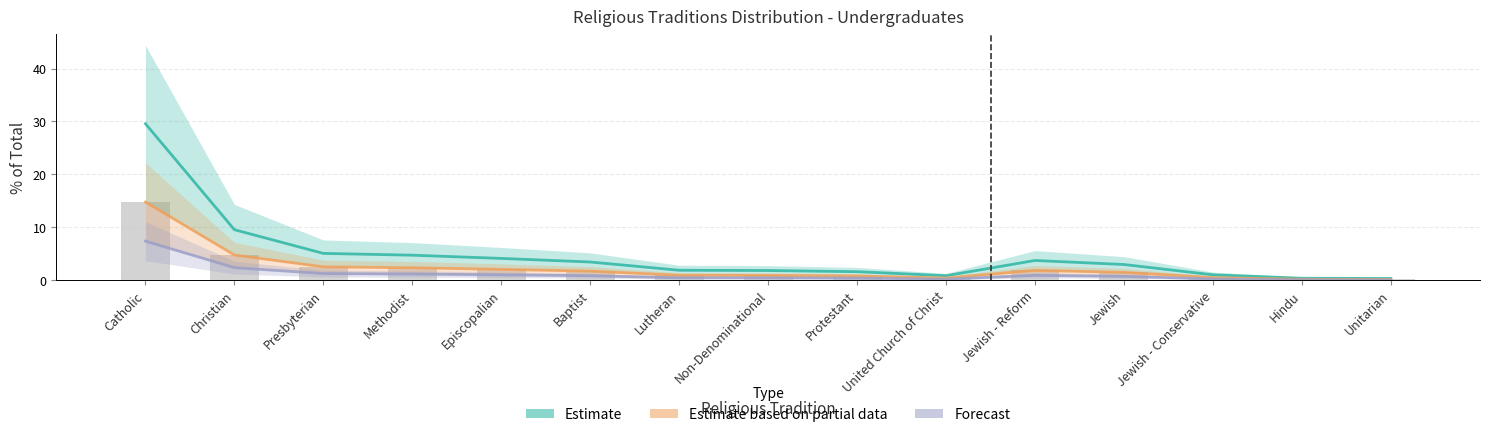

How many bars are there in each group?

3